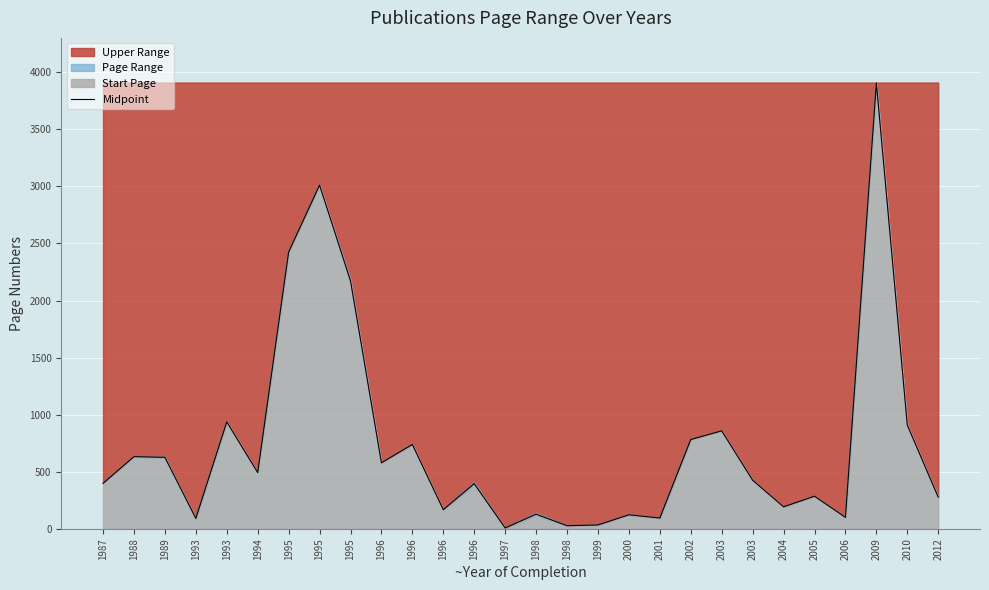

Approximately how many times larger is the value at 2012 compared to 1995?

0.1